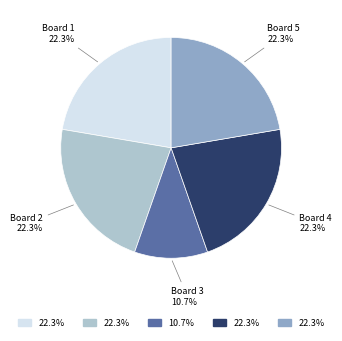

How many segments does this pie chart have?

5